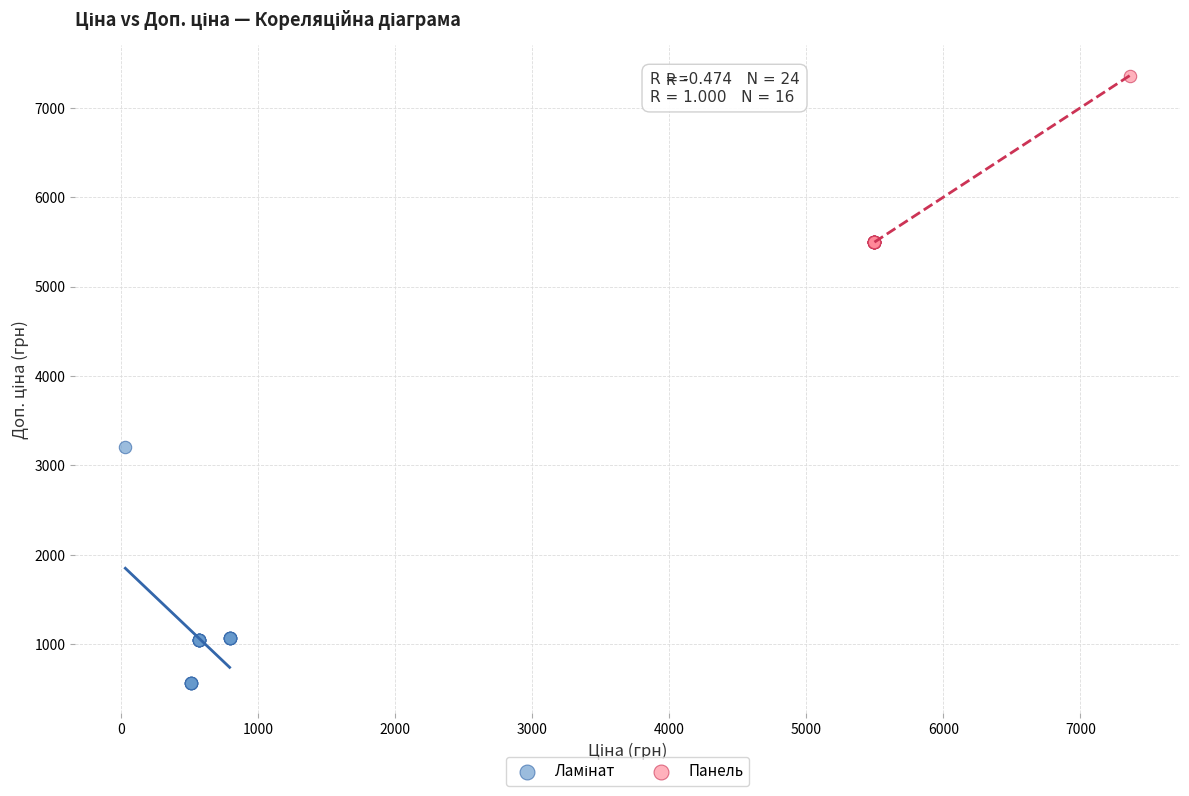

Which series reaches the maximum Y coordinate?

Панель